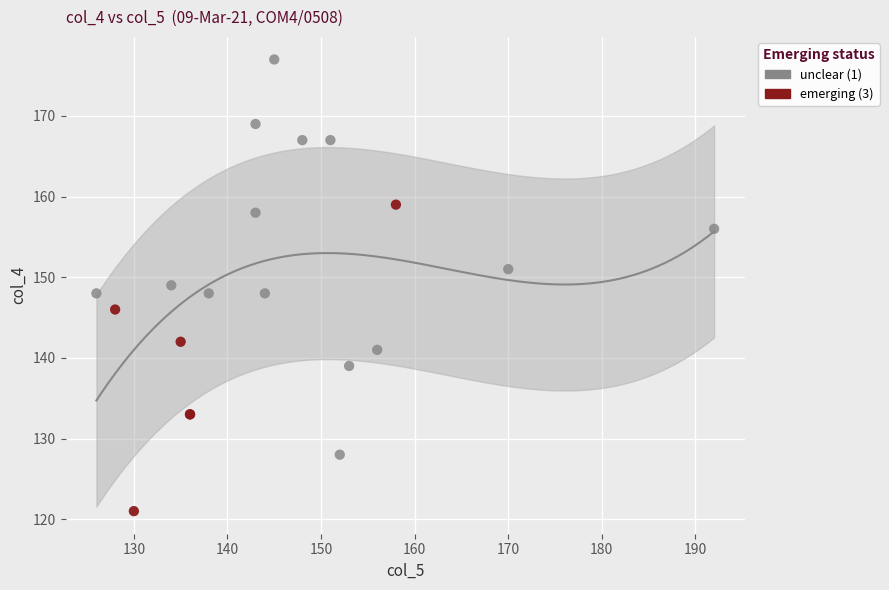

Which series reaches the maximum Y coordinate?

unclear (1)